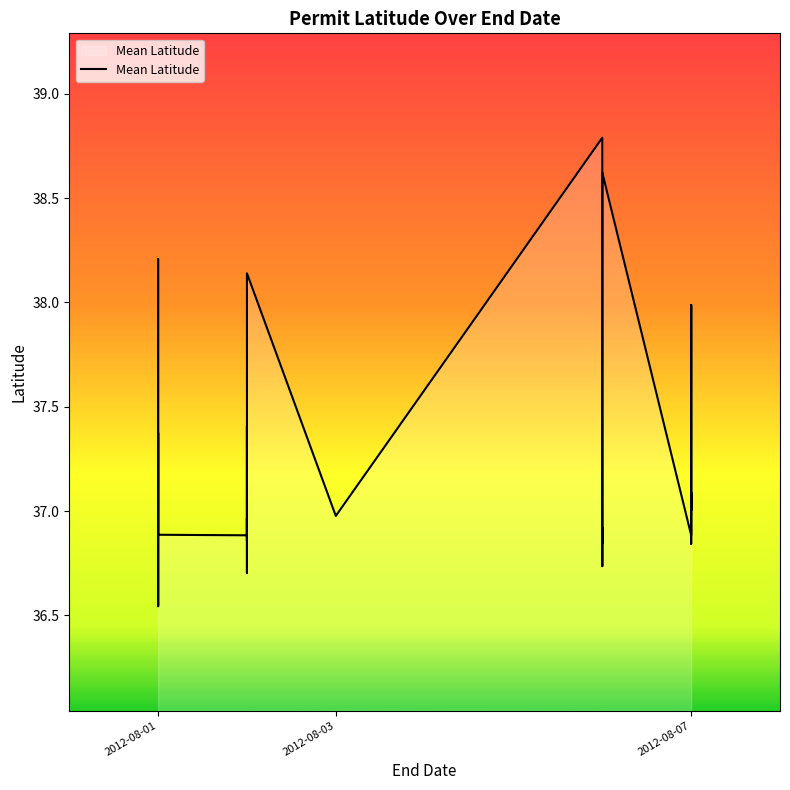

How many interior local valleys (lower than both neighbors) does the data have?

10